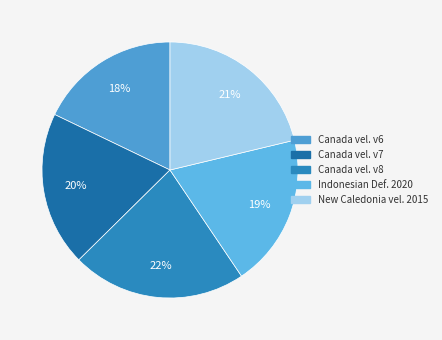

How many segments does this pie chart have?

5